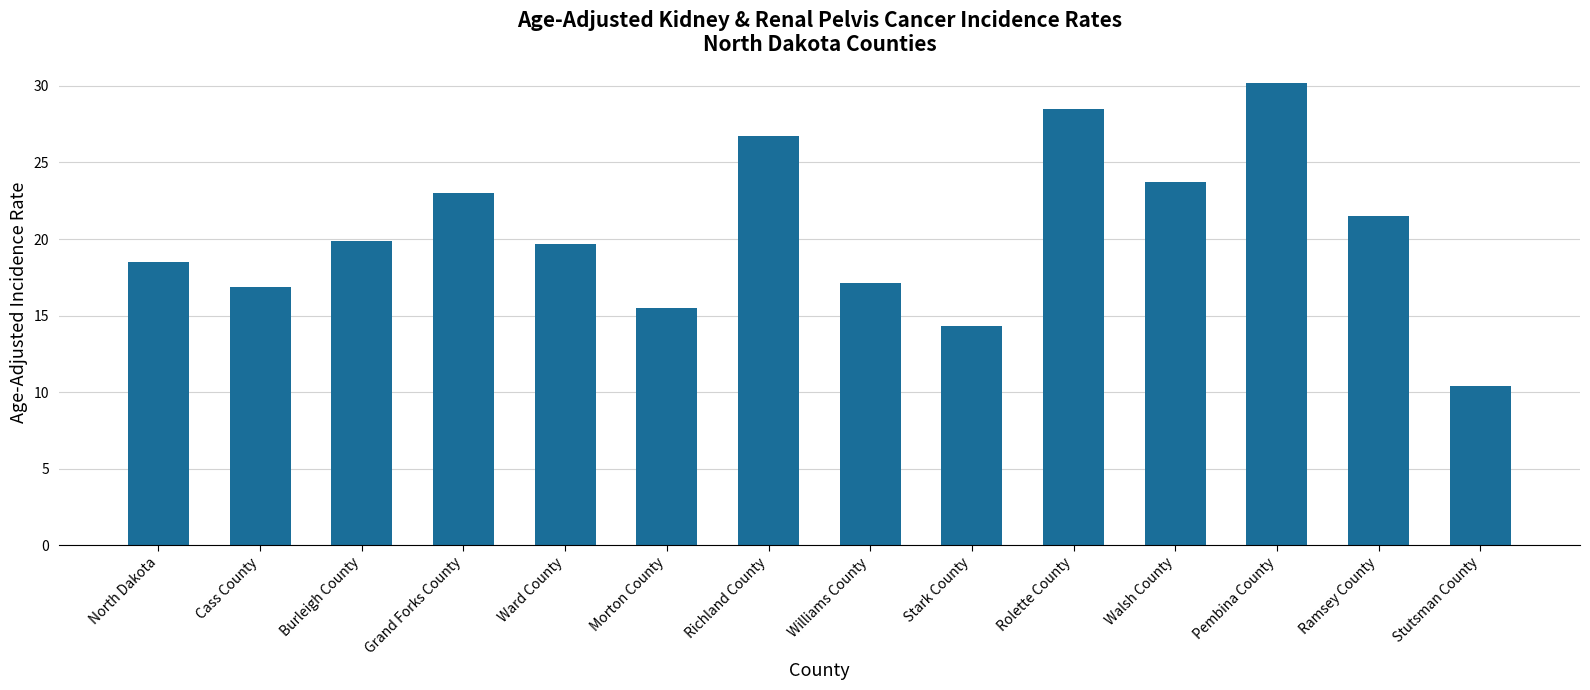

Reading left to right, list all the values displayed in this chart.

18.5	16.9	19.9	23.0	19.7	15.5	26.7	17.1	14.3	28.5	23.7	30.2	21.5	10.4